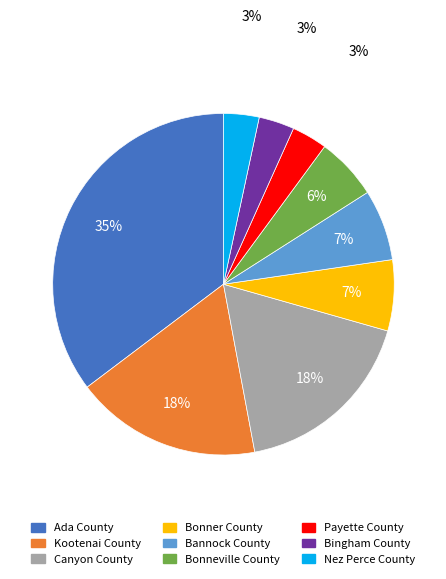

Count the number of slices in the pie.

9